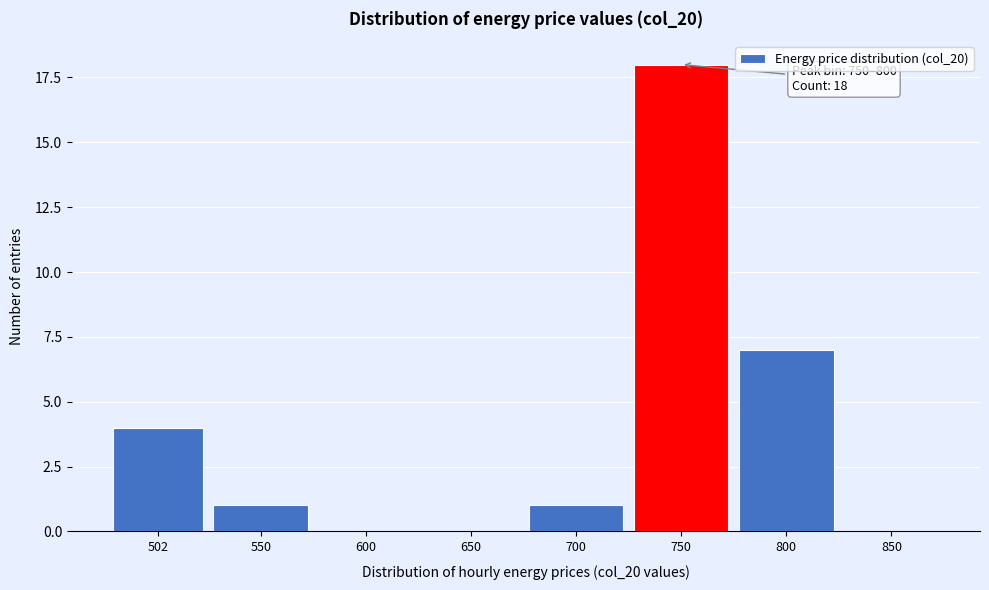

Reading left to right, extract all data points from this chart.

502=4	550=1	600=0	650=0	700=1	750=18	800=7	850=0